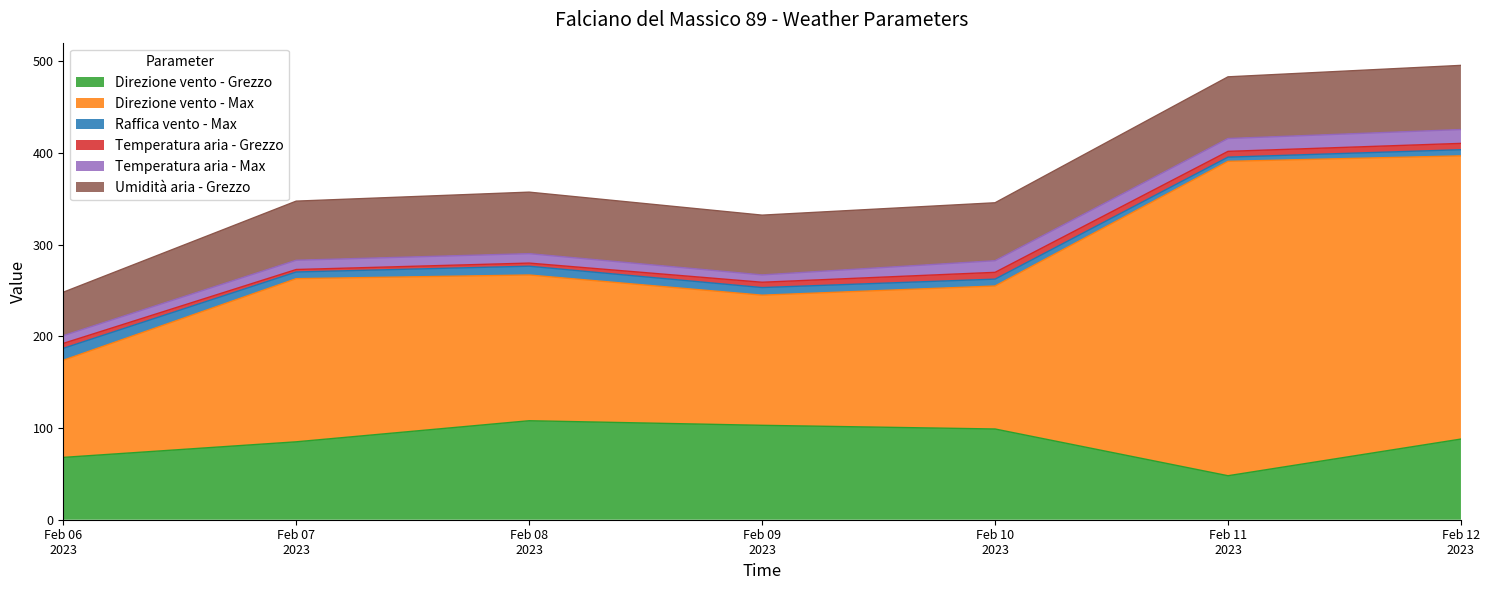

Reading left to right, extract all data points from this chart.

Direzione vento - Grezzo: 68.0	85.0	108.0	103.0	99.0	48.0	88.0
Direzione vento - Max: 106.0	178.0	159.0	142.0	156.0	343.0	309.0
Raffica vento - Max: 13.0	7.3	9.6	8.3	7.5	4.6	6.7
Temperatura aria - Grezzo: 5.4	2.7	3.4	5.8	7.4	6.3	6.9
Temperatura aria - Max: 8.4	10.1	10.3	8.0	12.7	14.0	15.1
Umidità aria - Grezzo: 47.4	64.5	67.1	65.2	63.2	67.3	70.0